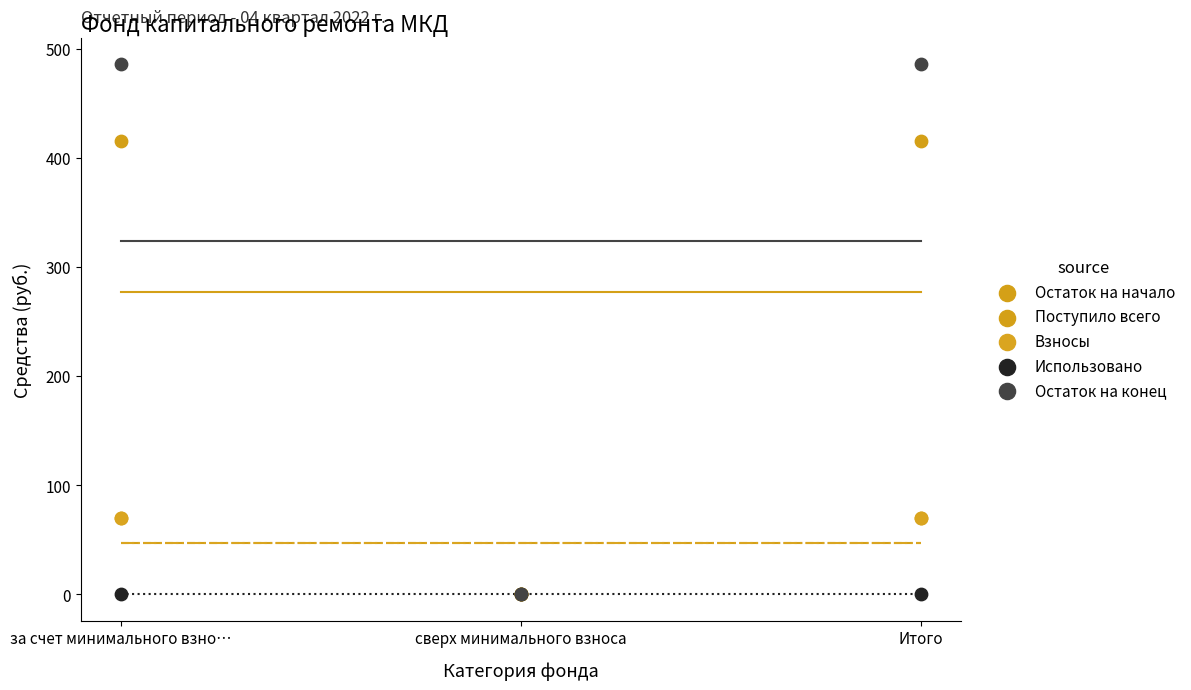

Which series reaches the maximum Y coordinate?

Остаток на конец